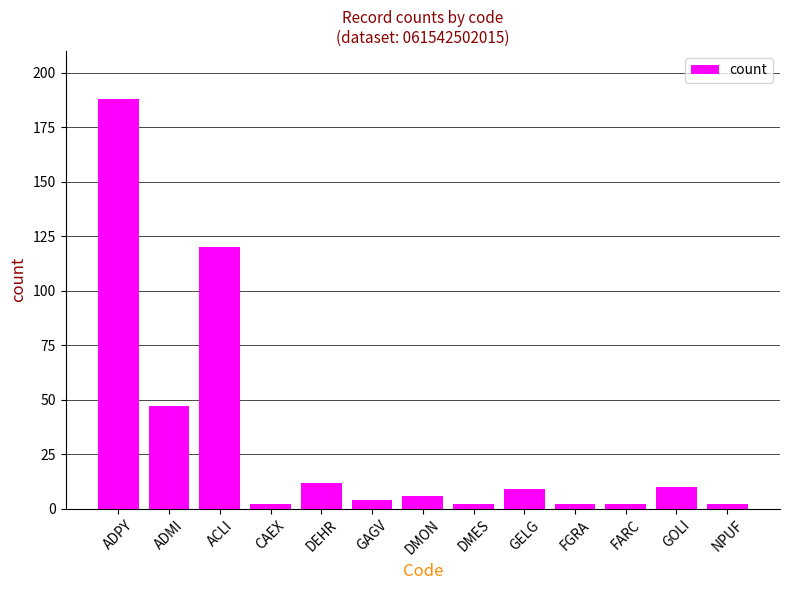

Is it true that the value at GOLI is 10?

True